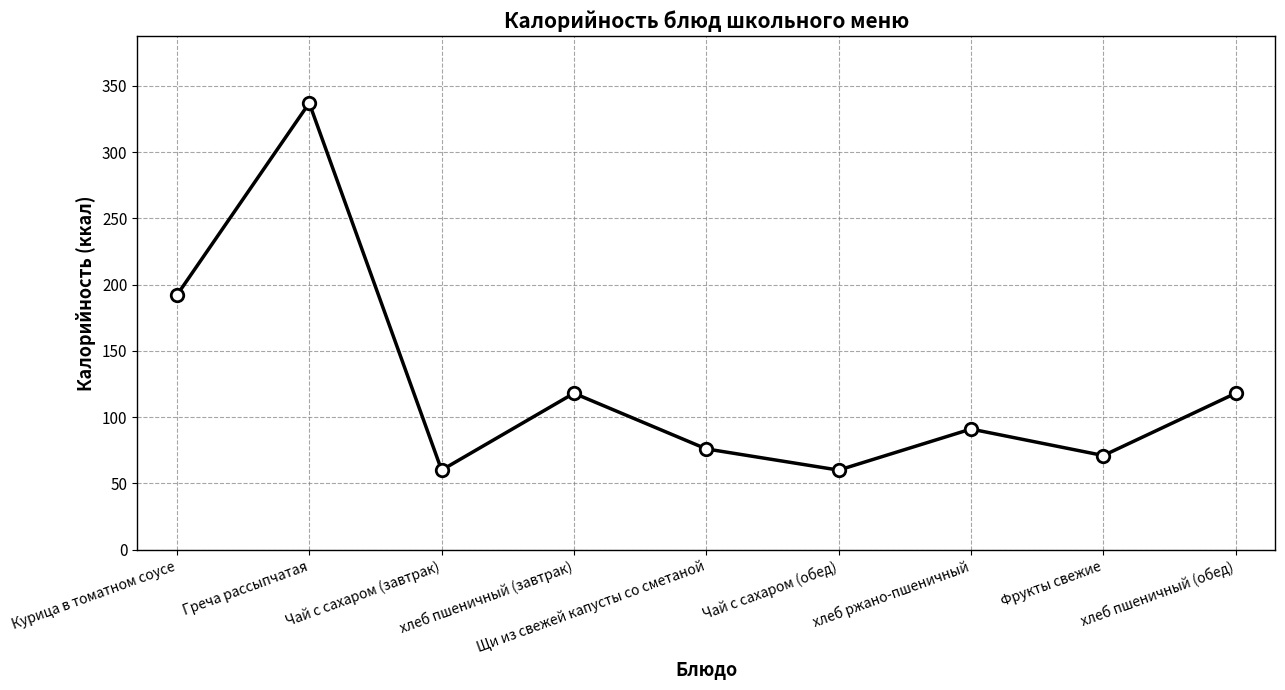

What is the ratio of the value at Щи из свежей капусты со сметаной to the value at Курица в томатном соусе?

0.4